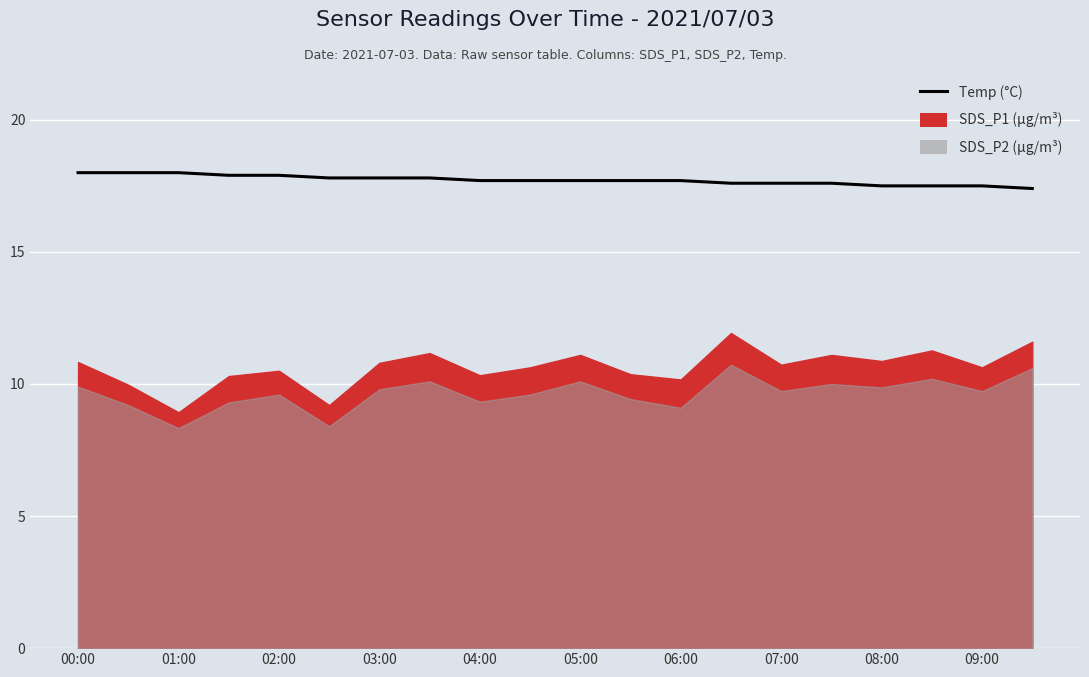

Count the values in the range 17 to 18.

20